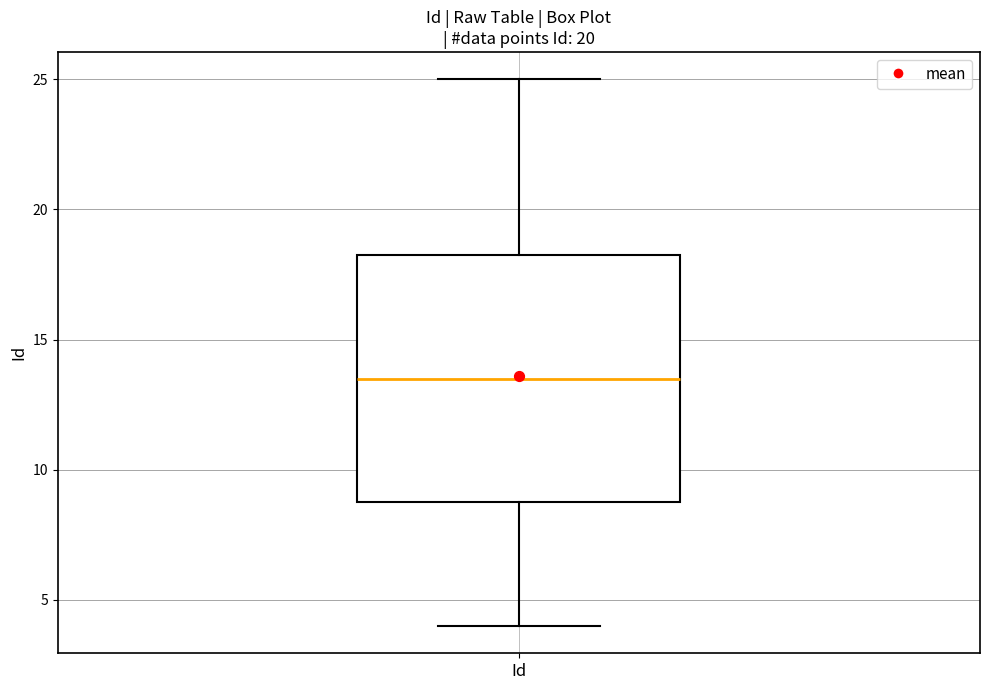

Read this box plot against the y-axis: the position of the median line, the range covered by the box, and the ends of both whiskers. The values are not printed on the chart, so give them approximately, as read against the axis.

median 13.5, box 9.0 to 18.5, whiskers 4.0 to 25.0